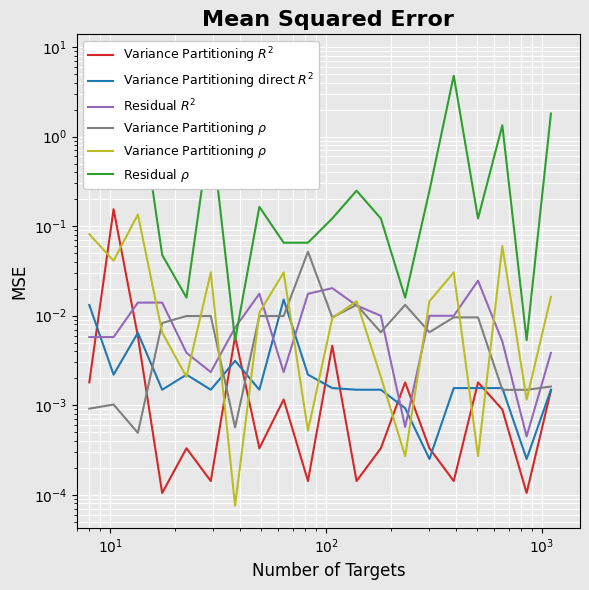

The value of Residual $R^2$ at $\mathdefault{10^{3}}$ is 0.0. True or false?

True